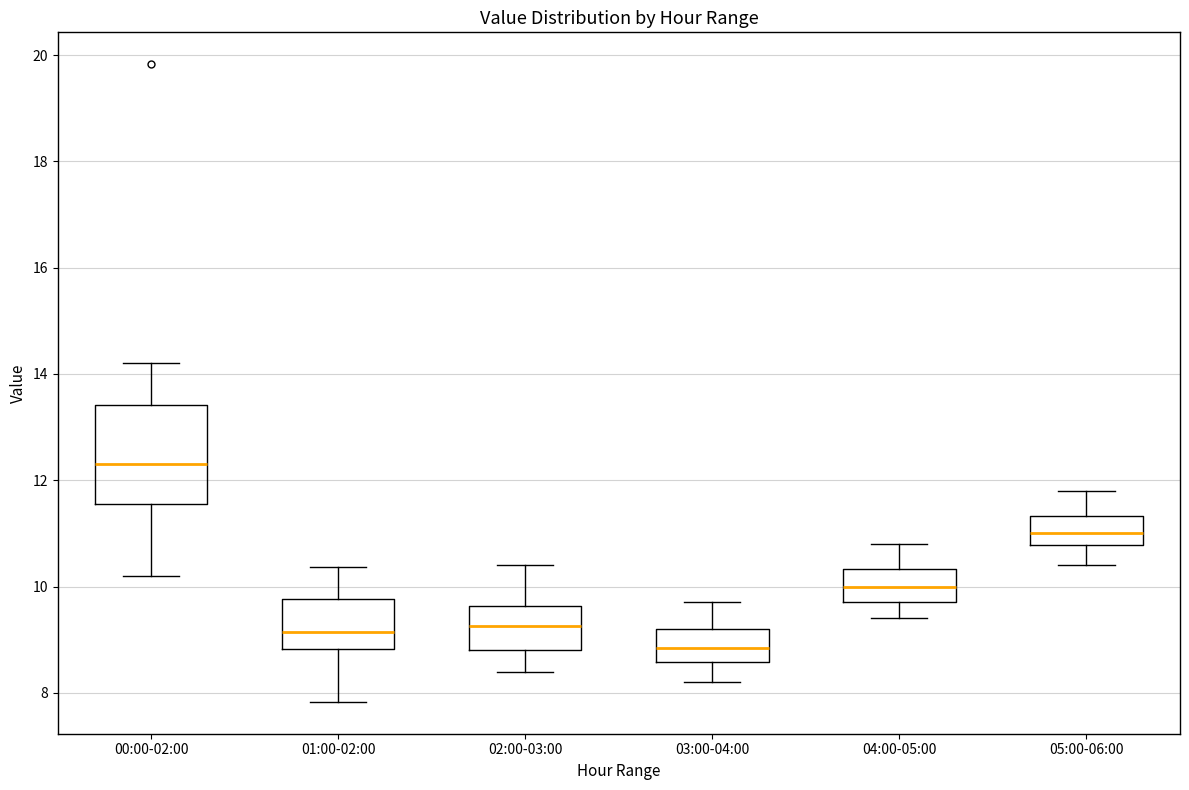

Where is the upper edge of the box for 02:00-03:00 on the y-axis? The values are not printed on the chart, so give them approximately, as read against the axis.

9.6